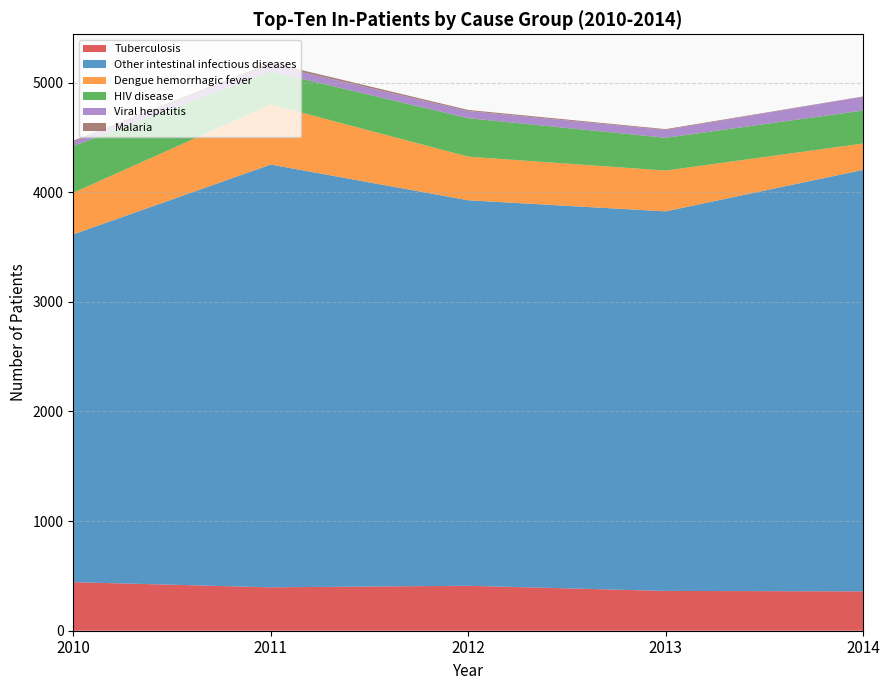

Reading left to right, what are all the values shown in this chart?

Tuberculosis: 443	396	410	363	359
Other intestinal infectious diseases: 3172	3856	3516	3462	3844
Dengue hemorrhagic fever: 380	548	398	372	241
HIV disease: 425	301	351	299	301
Viral hepatitis: 41	61	65	72	126
Malaria: 9	19	10	7	2